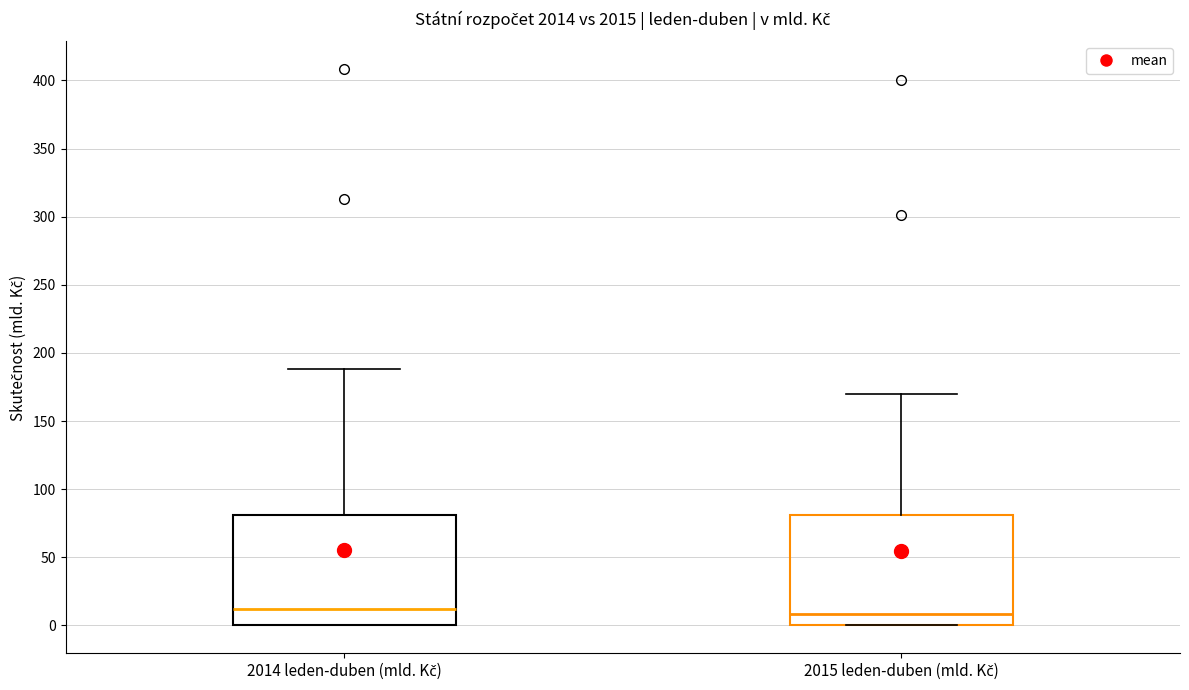

Where does the median line of the box for 2014 leden-duben (mld. Kč) sit on the y-axis? The values are not printed on the chart, so give them approximately, as read against the axis.

10